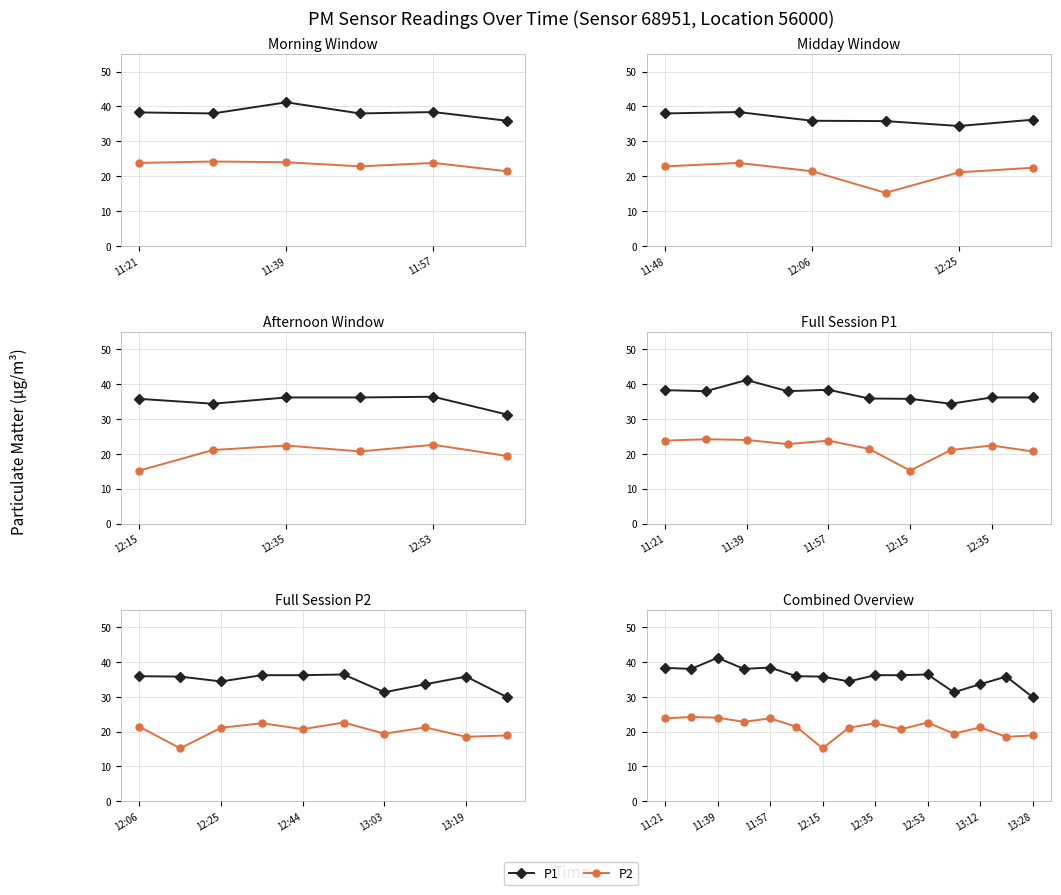

How many lines are shown in the chart?

2